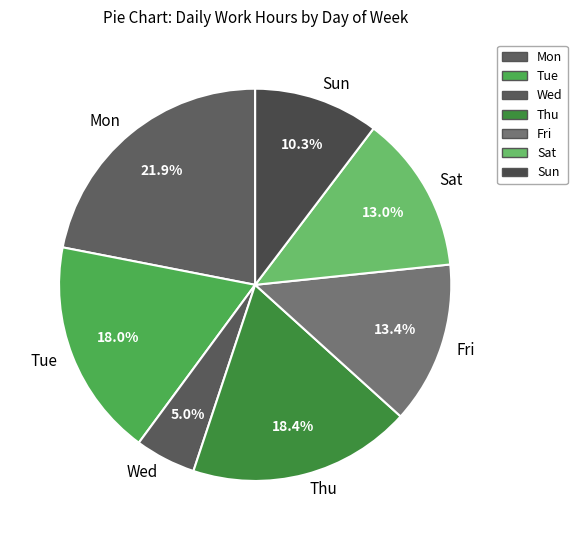

What is the smallest slice in the pie chart?

Wed